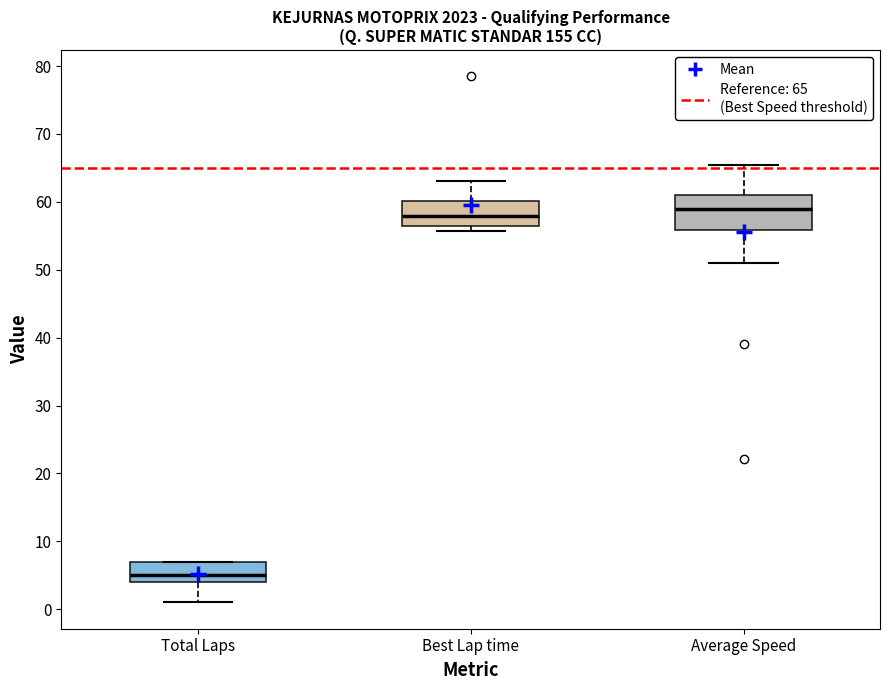

Reading left to right, read every box against the y-axis: the position of its median line, the range the box covers, and the ends of its whiskers. The values are not printed on the chart, so give them approximately, as read against the axis.

Total Laps: median 5, box 4 to 7, whiskers 1 to 7
Best Lap time: median 58, box 56 to 60, whiskers 56 (just below the box's lower edge) to 63
Average Speed: median 59, box 56 to 61, whiskers 51 to 65